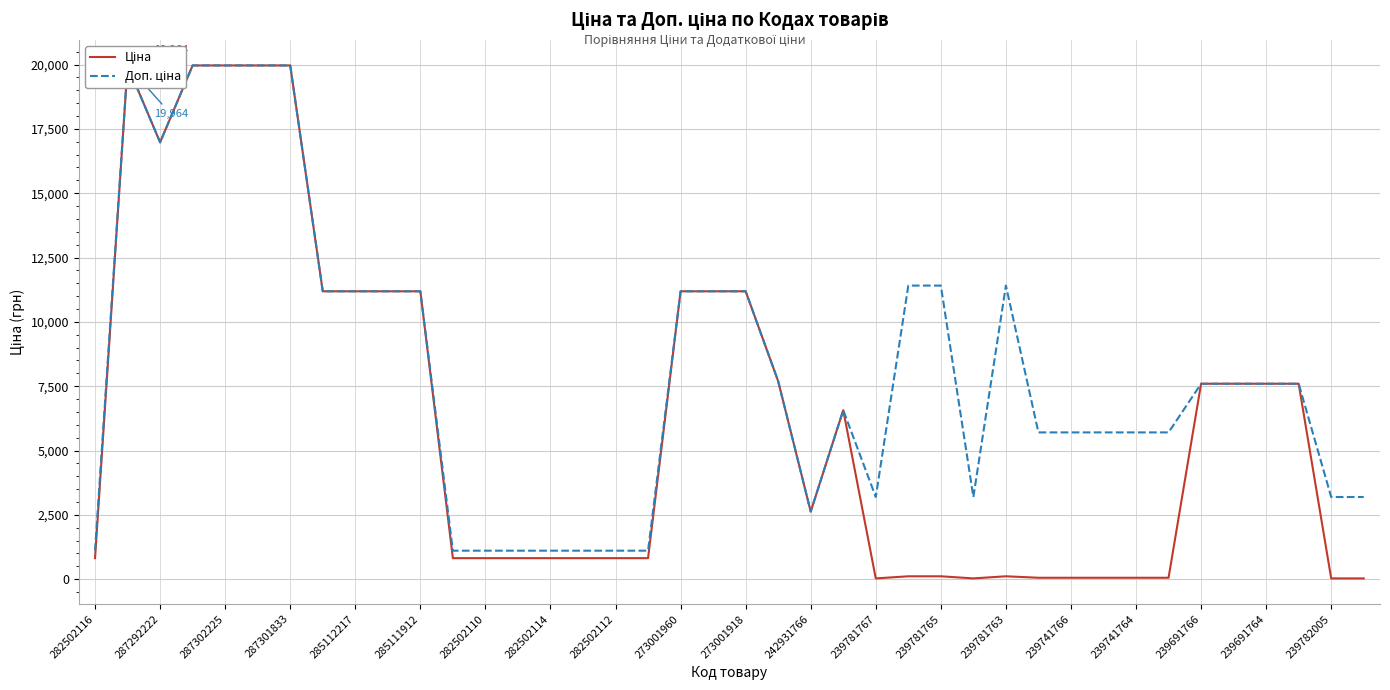

The value of Ціна at 29 is 98.2. True or false?

False